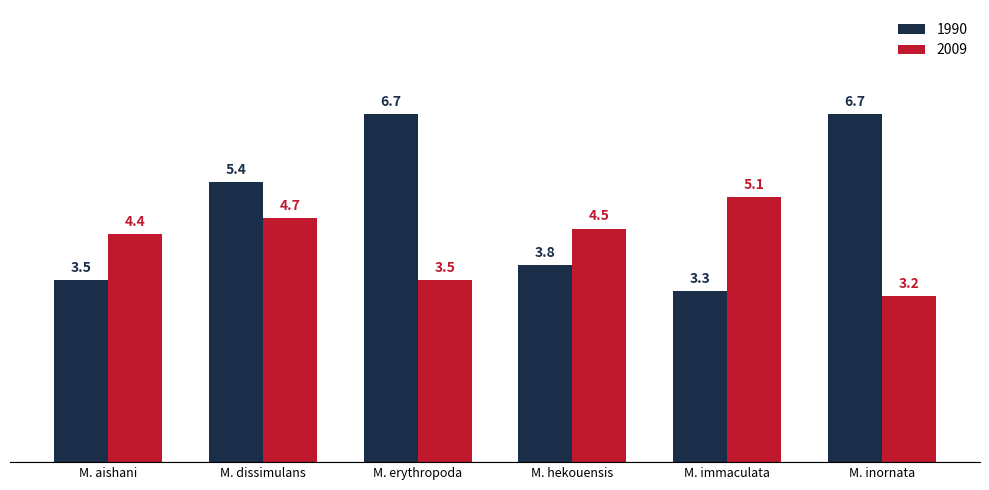

List the labels in order of 2009 value, largest first.

M. immaculata, M. dissimulans, M. hekouensis, M. aishani, M. erythropoda, M. inornata